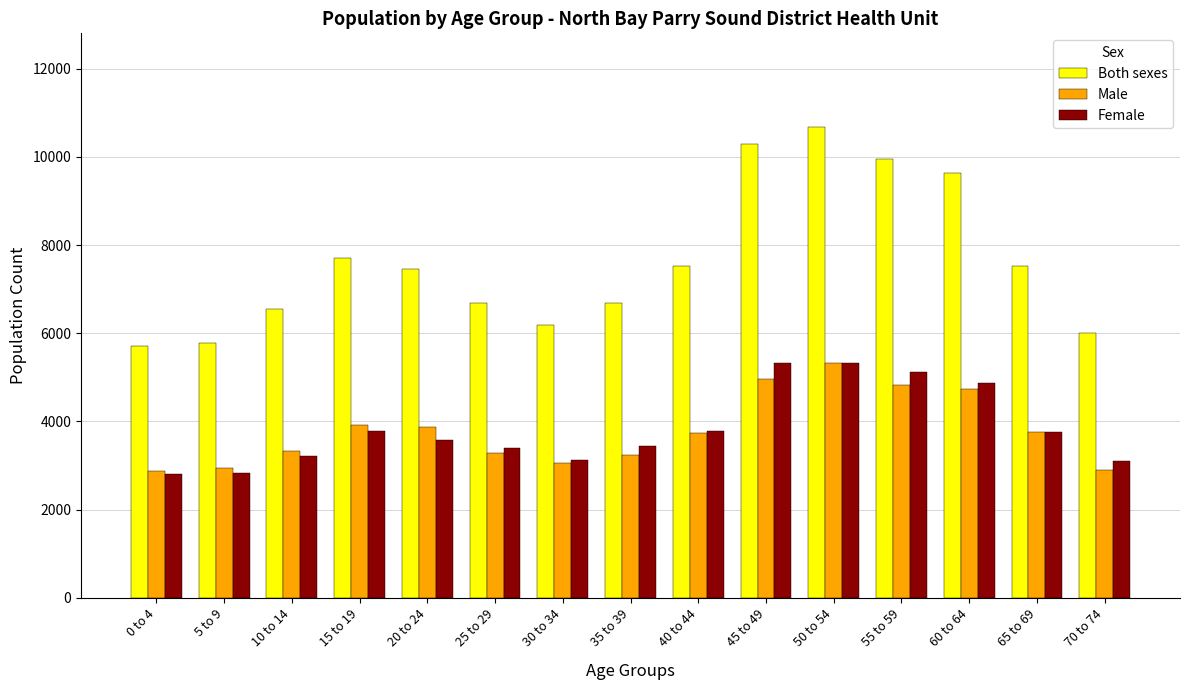

What is the value of the Male bar at the 6th from the left?

3290